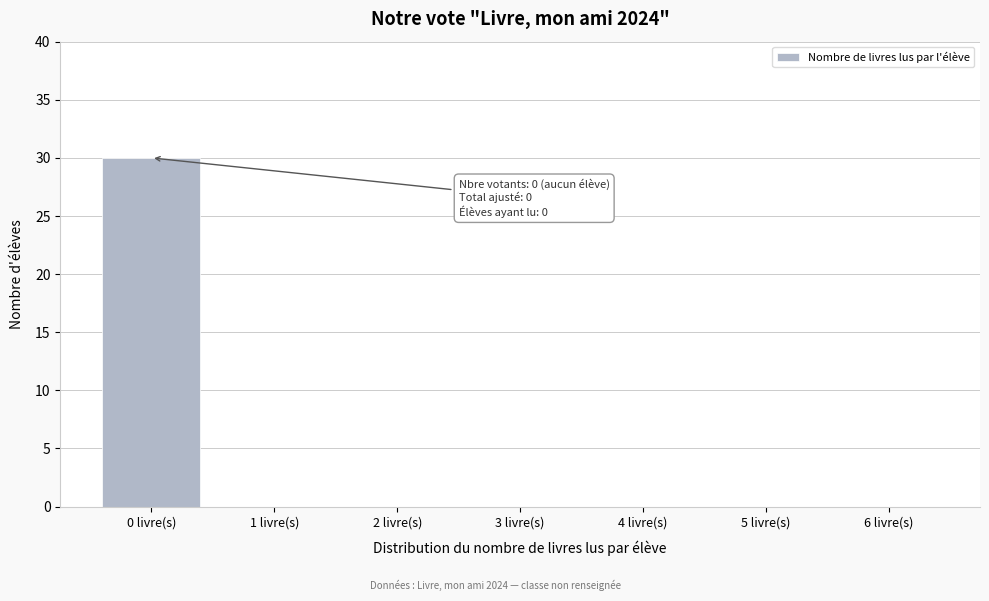

Reading left to right, extract all data points from this chart.

0 livre(s)=30	1 livre(s)=0	2 livre(s)=0	3 livre(s)=0	4 livre(s)=0	5 livre(s)=0	6 livre(s)=0